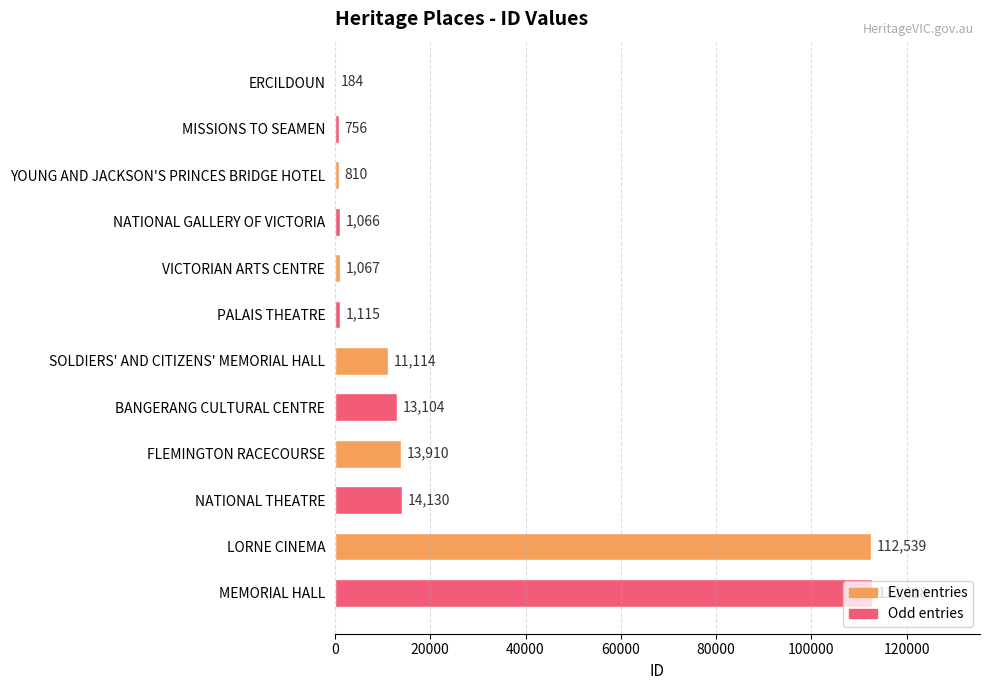

Between SOLDIERS' AND CITIZENS' MEMORIAL HALL and LORNE CINEMA, which series saw the biggest shift?

Even entries